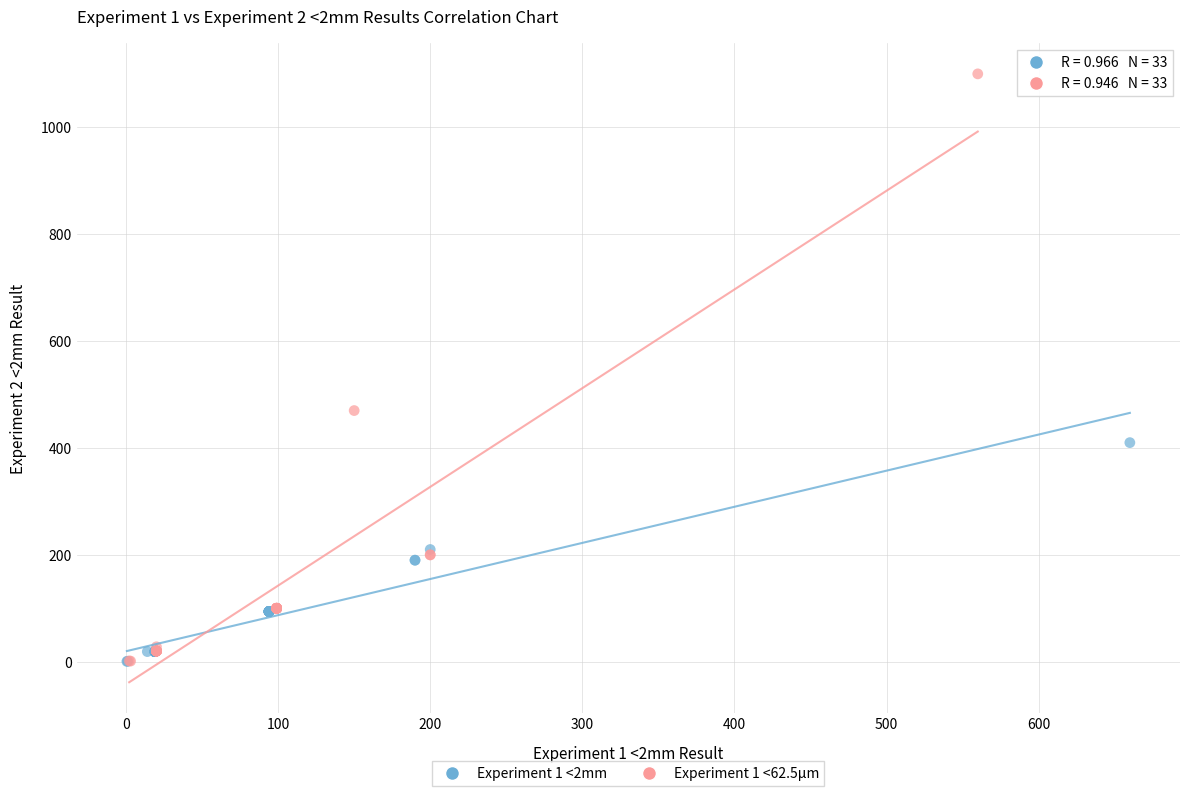

Which series has the largest Y range (max minus min)?

Experiment 1 <62.5µm